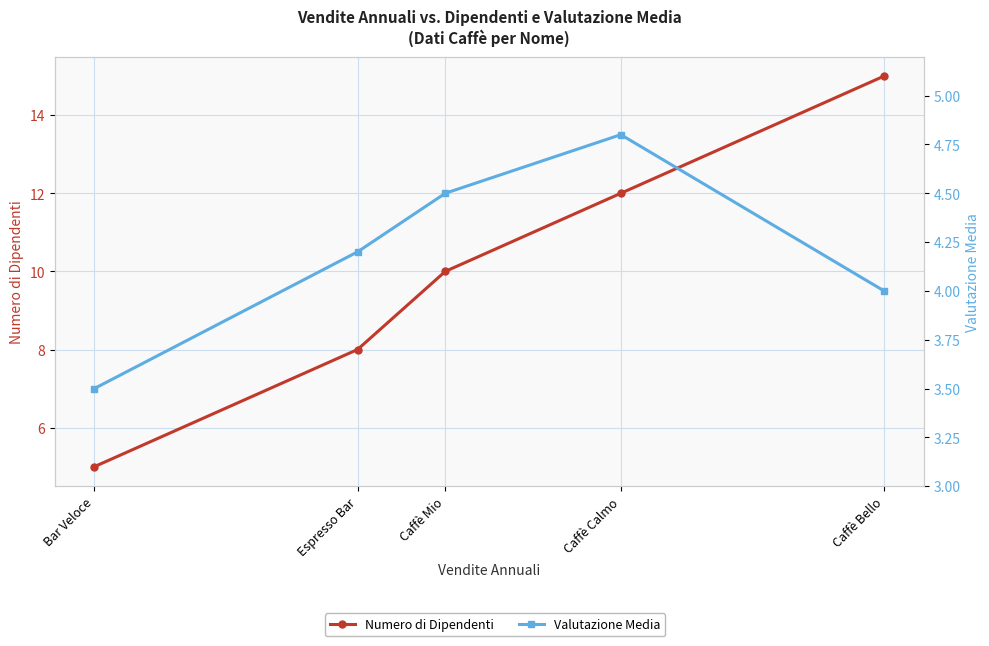

What is the difference between the maximum and second lowest values in the Numero di Dipendenti series?

7.0